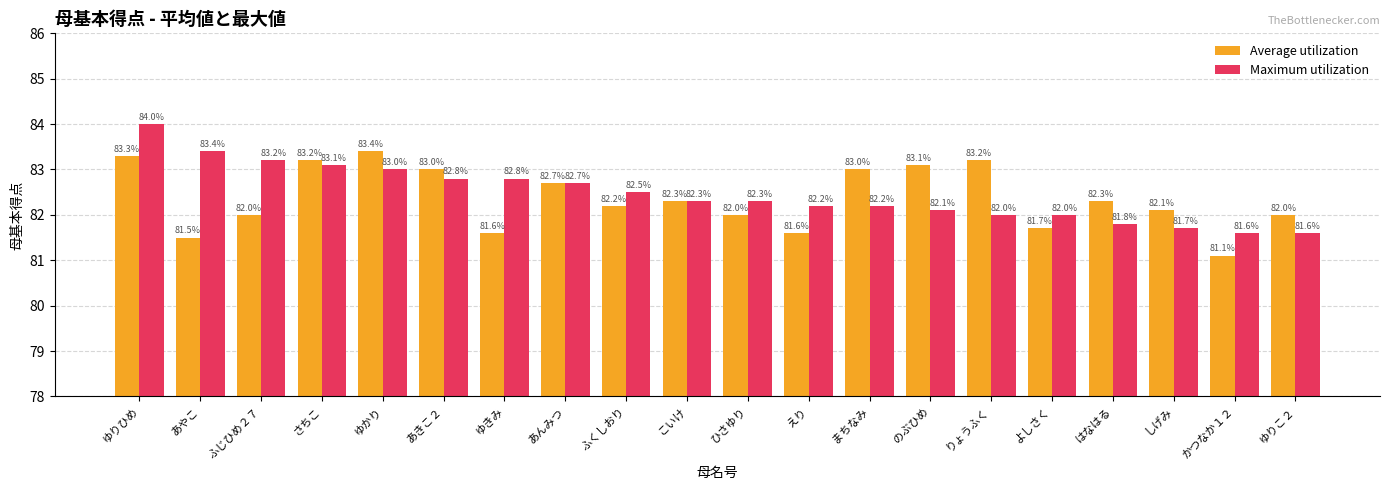

Is it true that Maximum utilization equals 83.1 at さちこ?

True